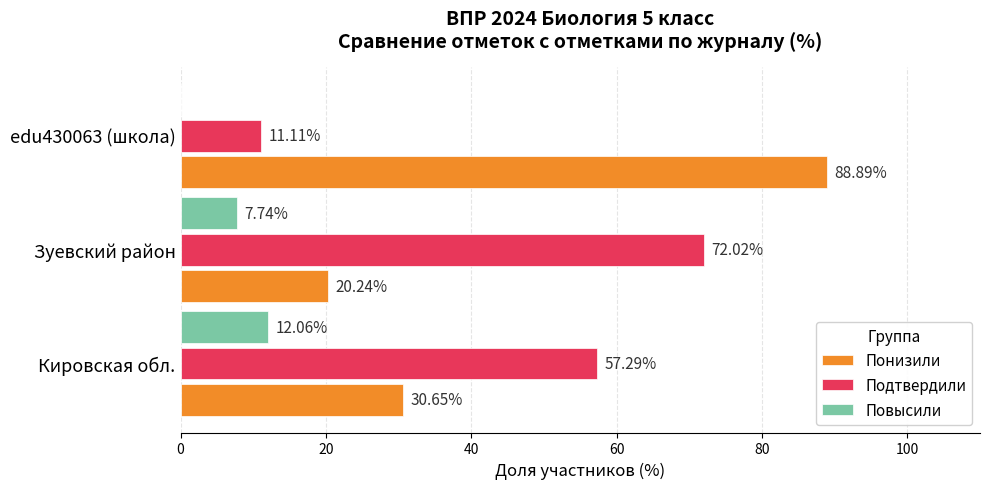

At which label is Подтвердили closest to 41?

Кировская обл.